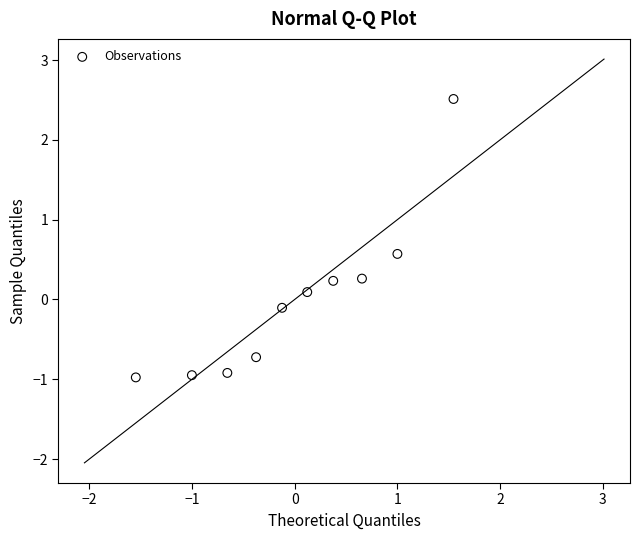

What is the range of Y values (max minus min)?

3.5